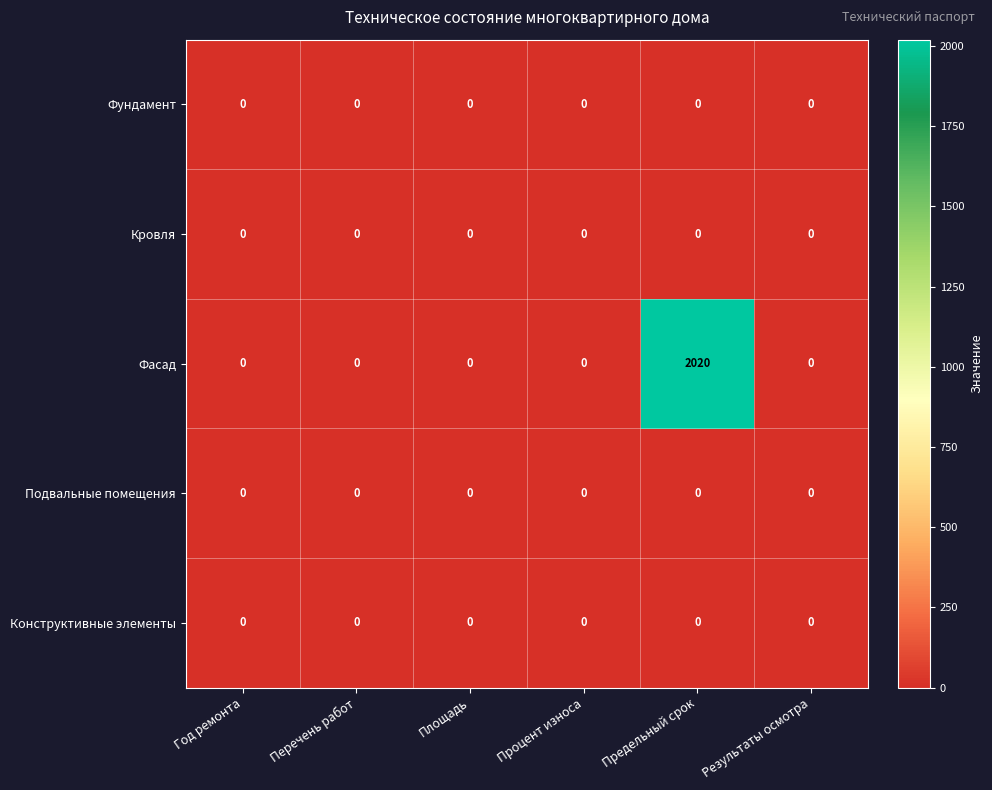

Reading left to right, extract all data points from this chart.

Фундамент: Год ремонта=0	Перечень работ=0	Площадь=0	Процент износа=0	Предельный срок=0	Результаты осмотра=0
Кровля: Год ремонта=0	Перечень работ=0	Площадь=0	Процент износа=0	Предельный срок=0	Результаты осмотра=0
Фасад: Год ремонта=0	Перечень работ=0	Площадь=0	Процент износа=0	Предельный срок=2020	Результаты осмотра=0
Подвальные помещения: Год ремонта=0	Перечень работ=0	Площадь=0	Процент износа=0	Предельный срок=0	Результаты осмотра=0
Конструктивные элементы: Год ремонта=0	Перечень работ=0	Площадь=0	Процент износа=0	Предельный срок=0	Результаты осмотра=0